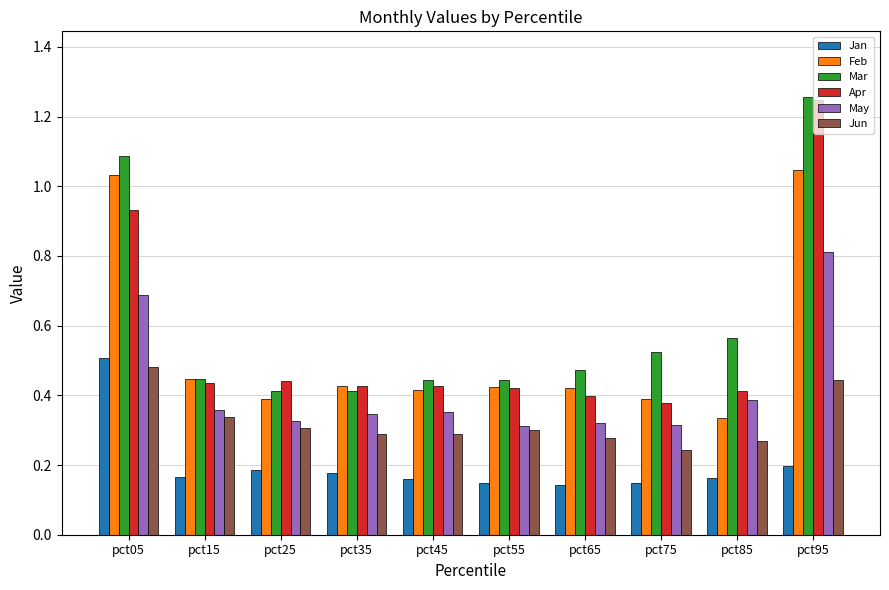

Rank the series at pct85 from highest to lowest value.

Mar, Apr, May, Feb, Jun, Jan